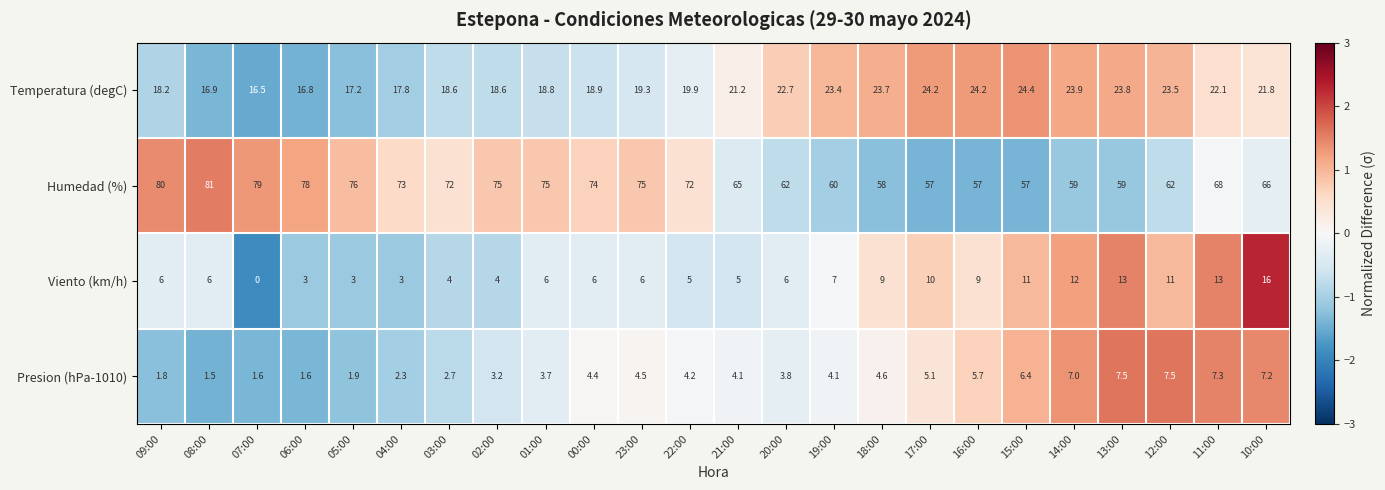

What is the sum of all Humedad (%) values?

1640.0